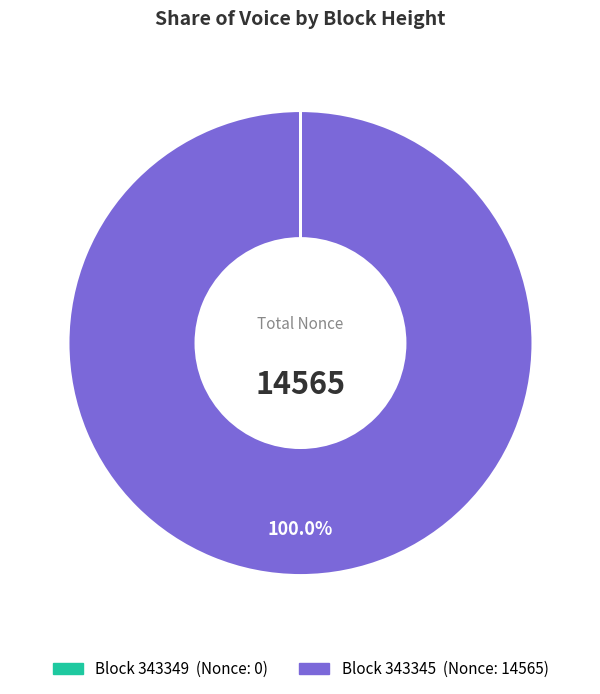

Is there a majority slice in this chart?

Yes